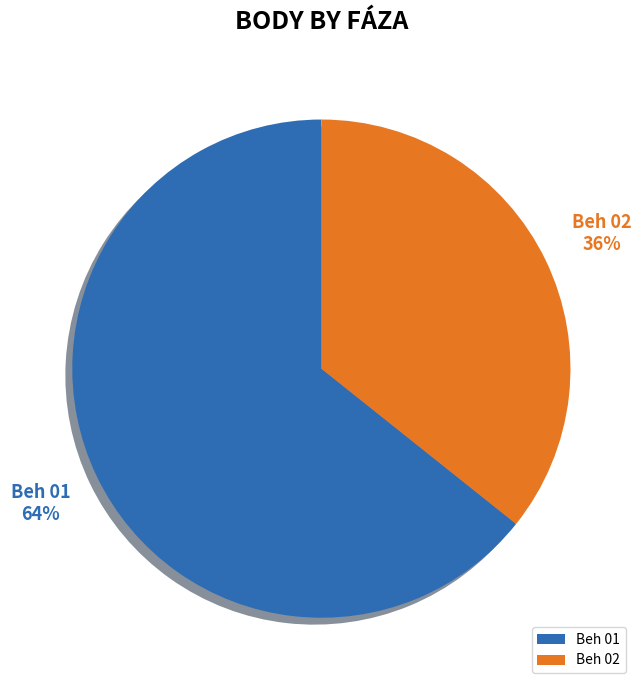

What percentage is the Beh 01 slice, to the nearest percent?

64%